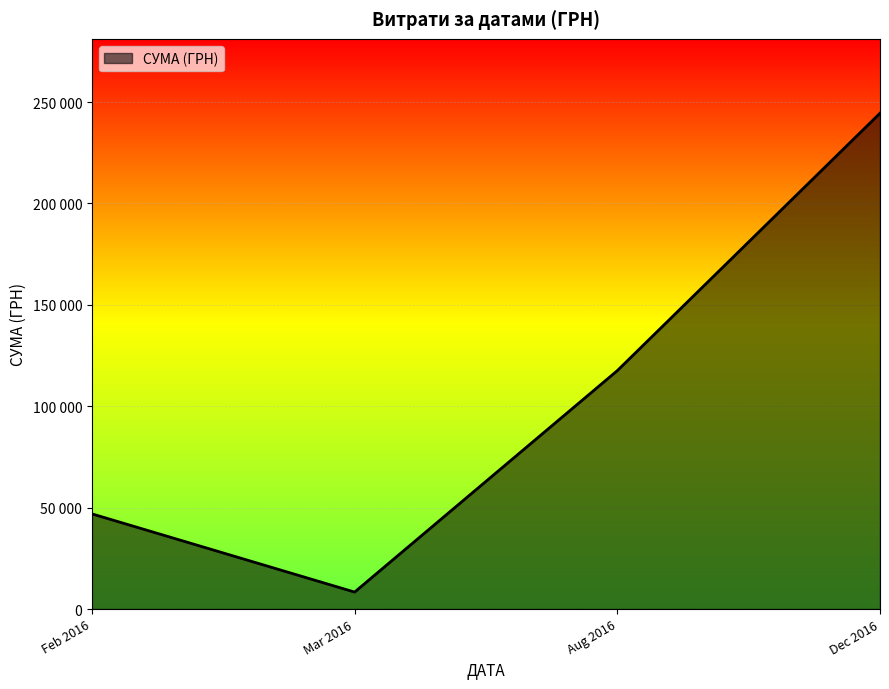

Is this an area chart (filled region under the line)?

Yes